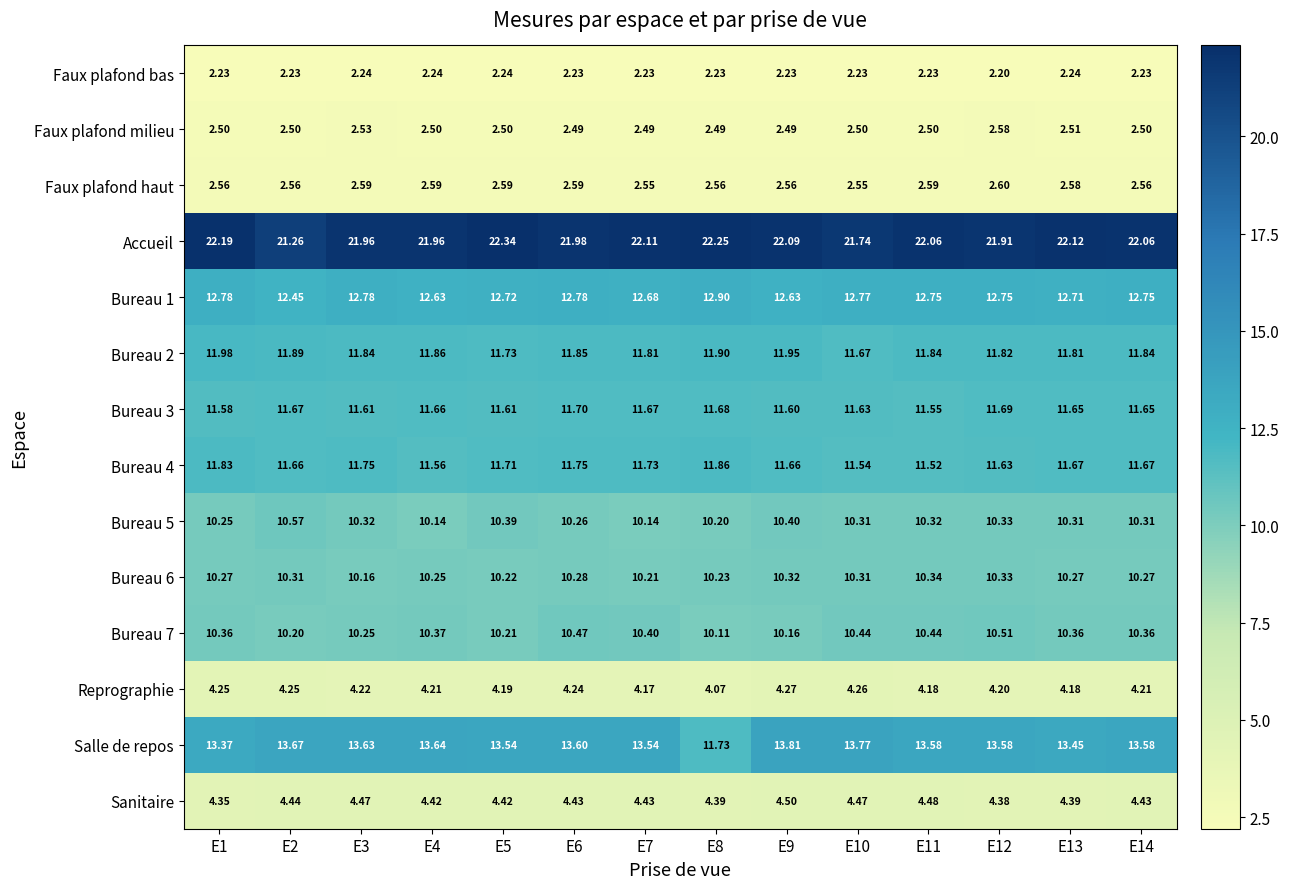

What is the spread (max minus min) of values at E13?

19.9